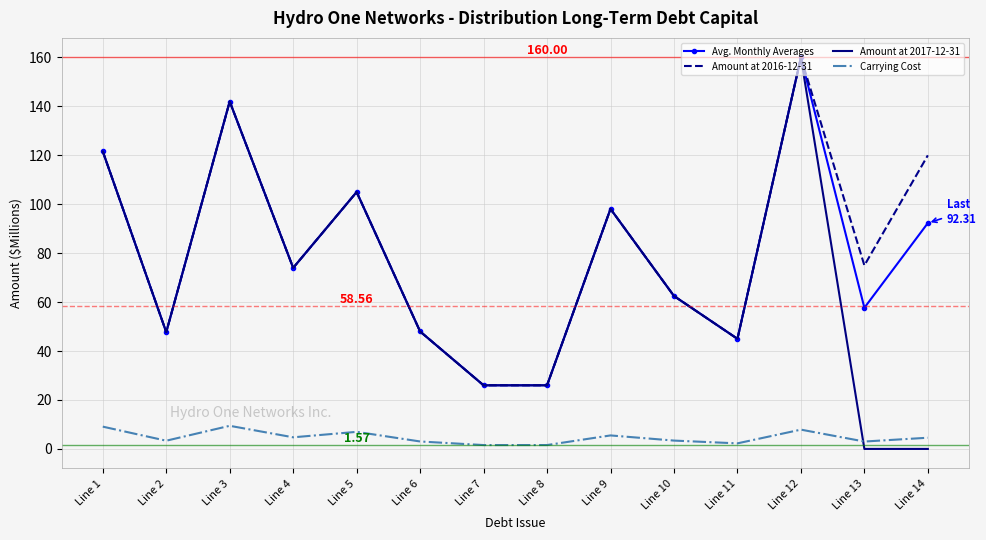

Is the value of Avg. Monthly Averages at Line 12 greater than the value of Amount at 2016-12-31 at Line 10?

Yes